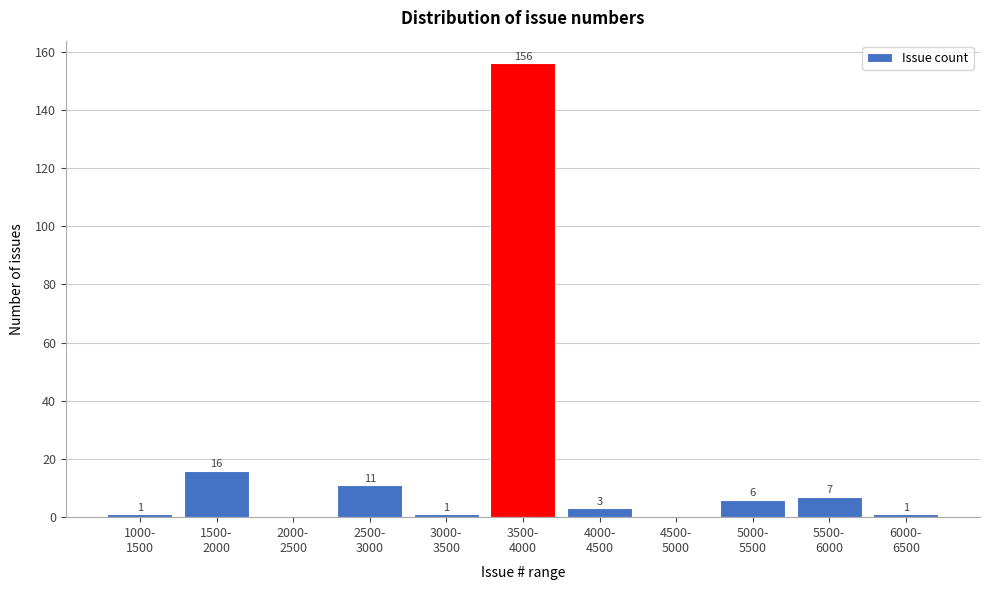

What is the maximum value shown in the chart?

156